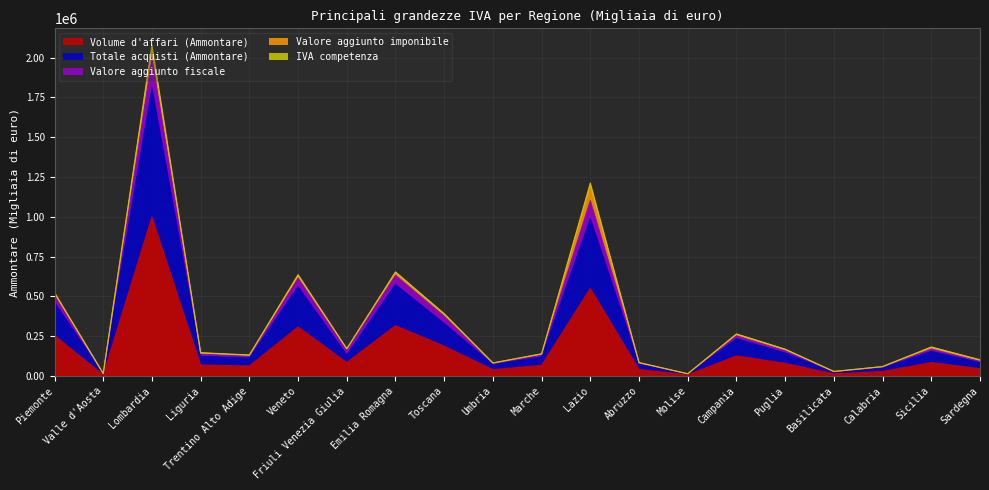

At which label does IVA competenza reach its peak?

Lombardia